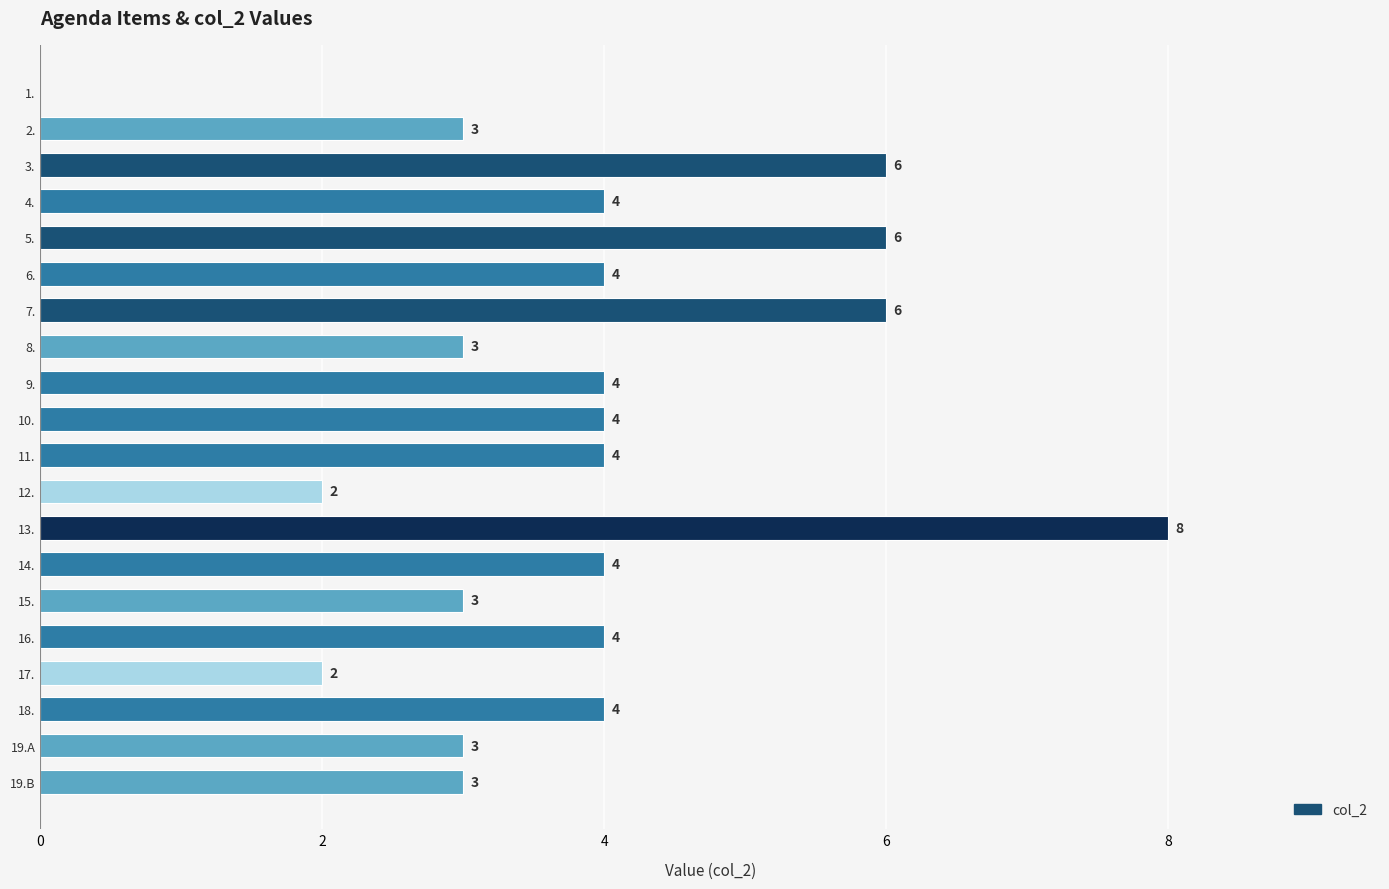

Reading top to bottom, transcribe all the data shown in this chart.

1.=0	2.=3	3.=6	4.=4	5.=6	6.=4	7.=6	8.=3	9.=4	10.=4	11.=4	12.=2	13.=8	14.=4	15.=3	16.=4	17.=2	18.=4	19.A=3	19.B=3